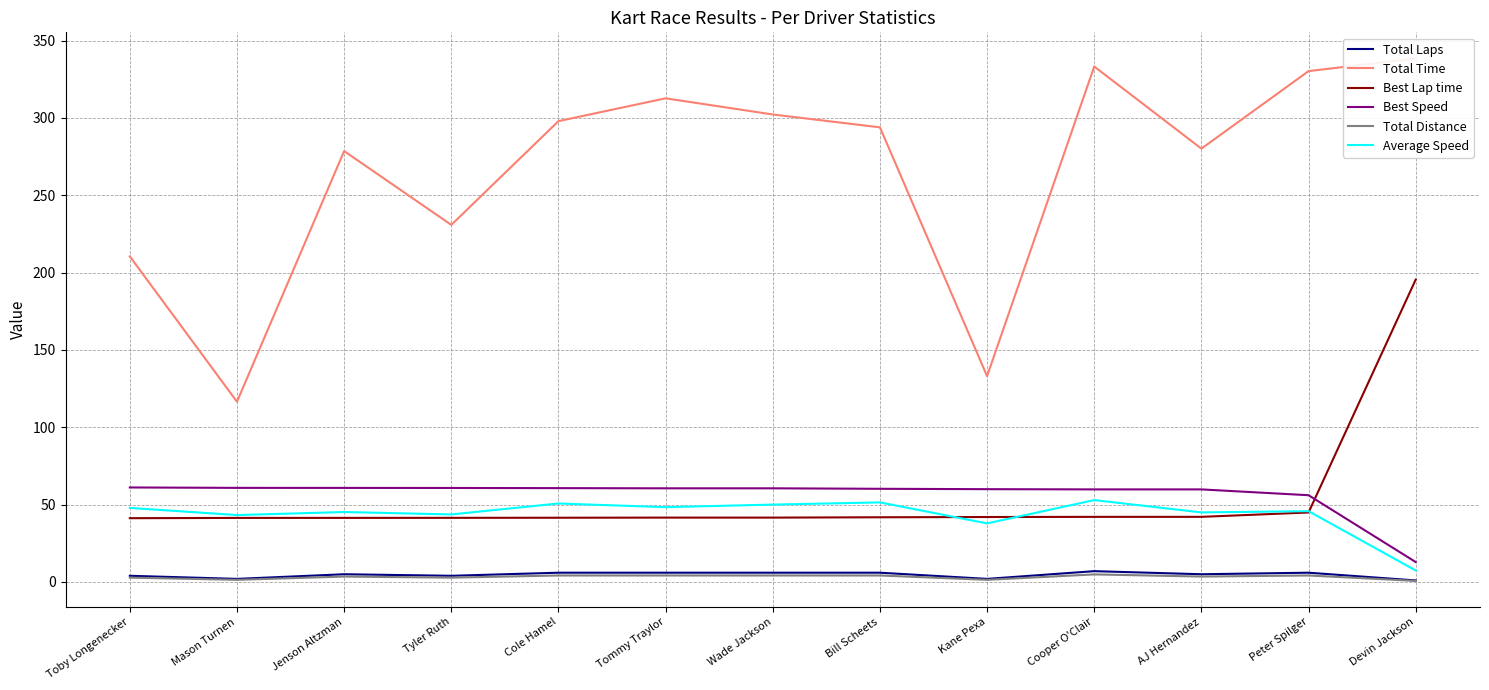

True or false: Average Speed and Total Distance intersect in this chart.

False